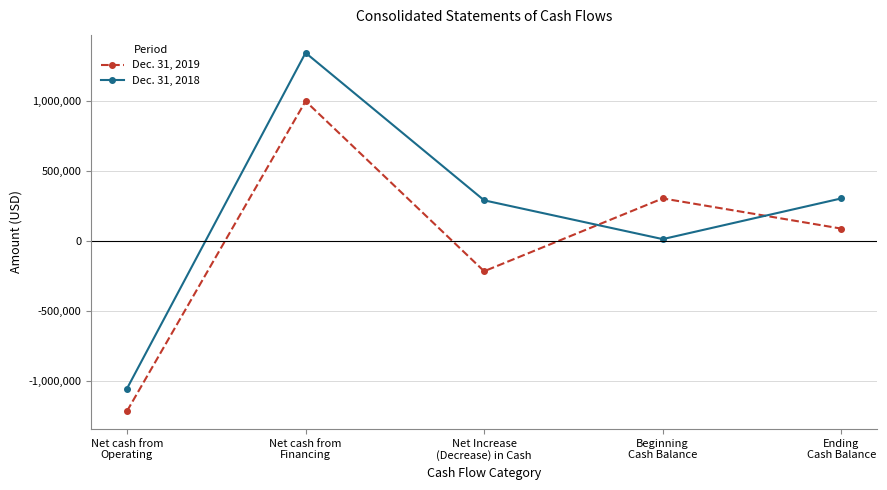

Is this an area chart (filled region under the line)?

No